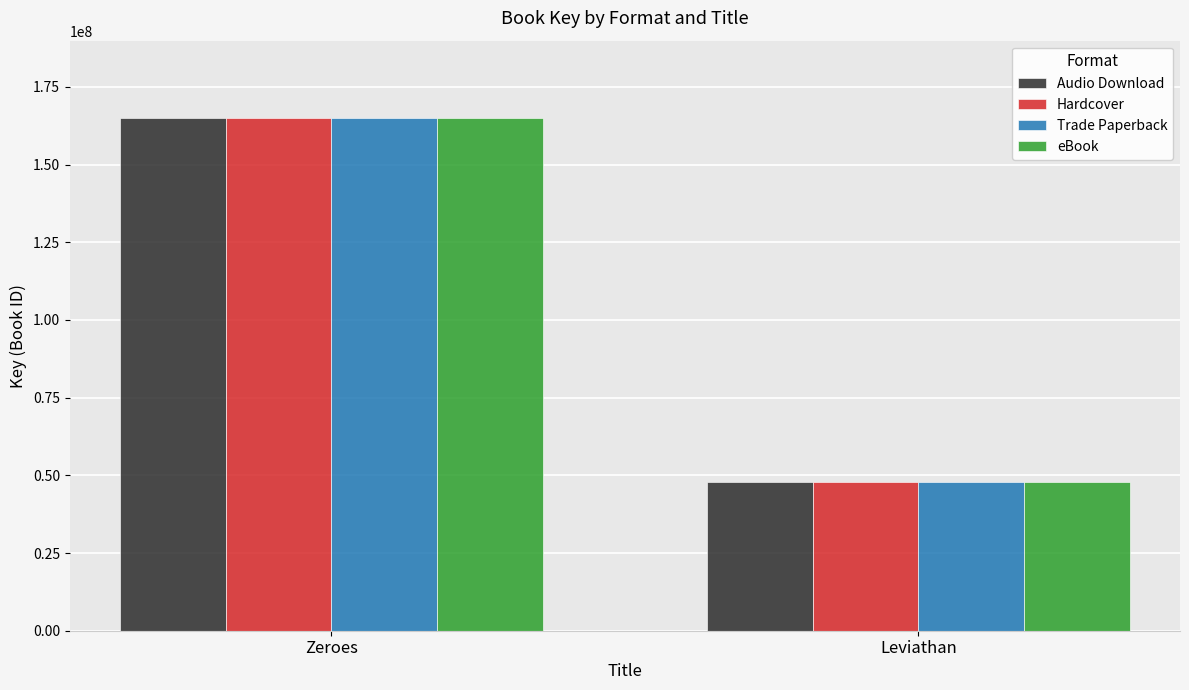

Rank the categories by Hardcover value from highest to lowest.

Zeroes, Leviathan